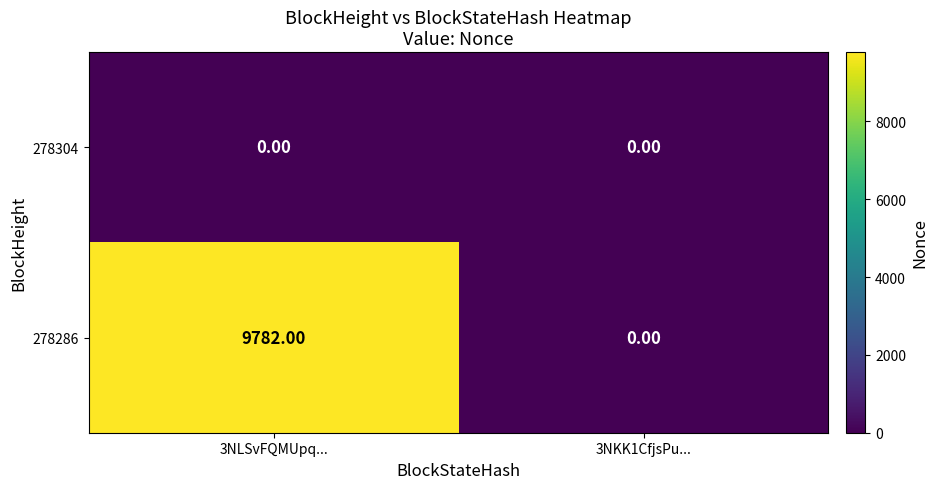

At which category is the sum across all series the highest?

3NLSvFQMUpq...